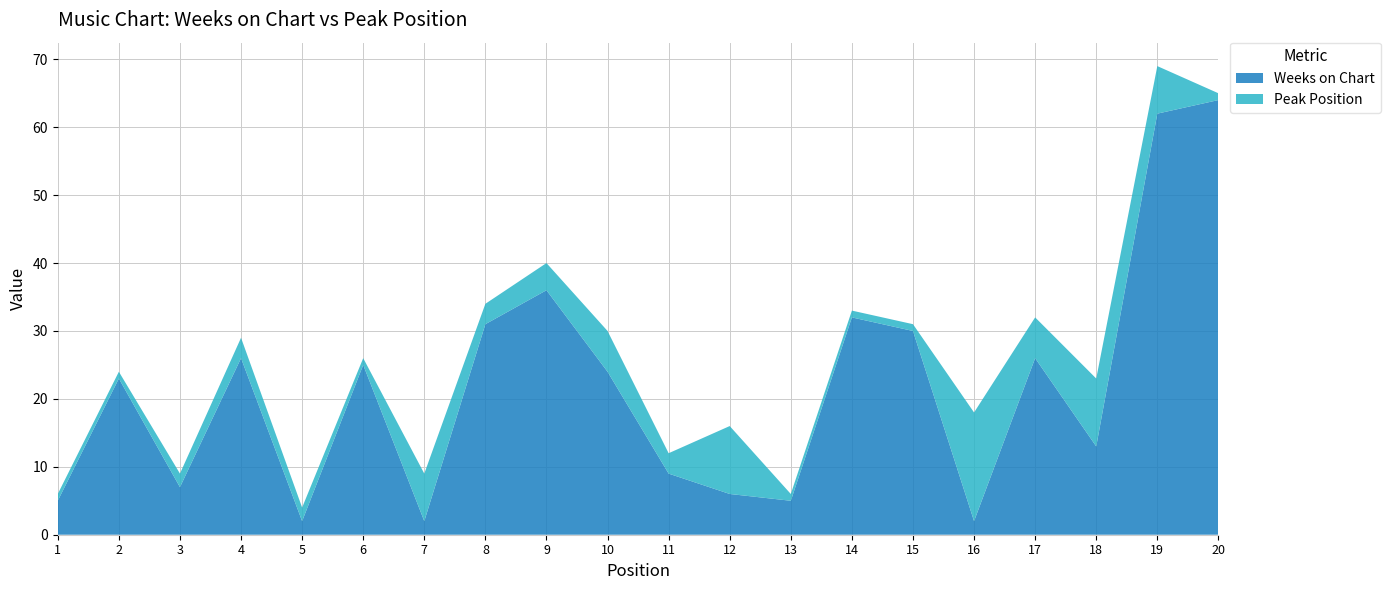

Reading left to right, list all the values displayed in this chart.

Weeks on Chart: 5	23	7	26	2	25	2	31	36	24	9	6	5	32	30	2	26	13	62	64
Peak Position: 1	1	2	3	2	1	7	3	4	6	3	10	1	1	1	16	6	10	7	1